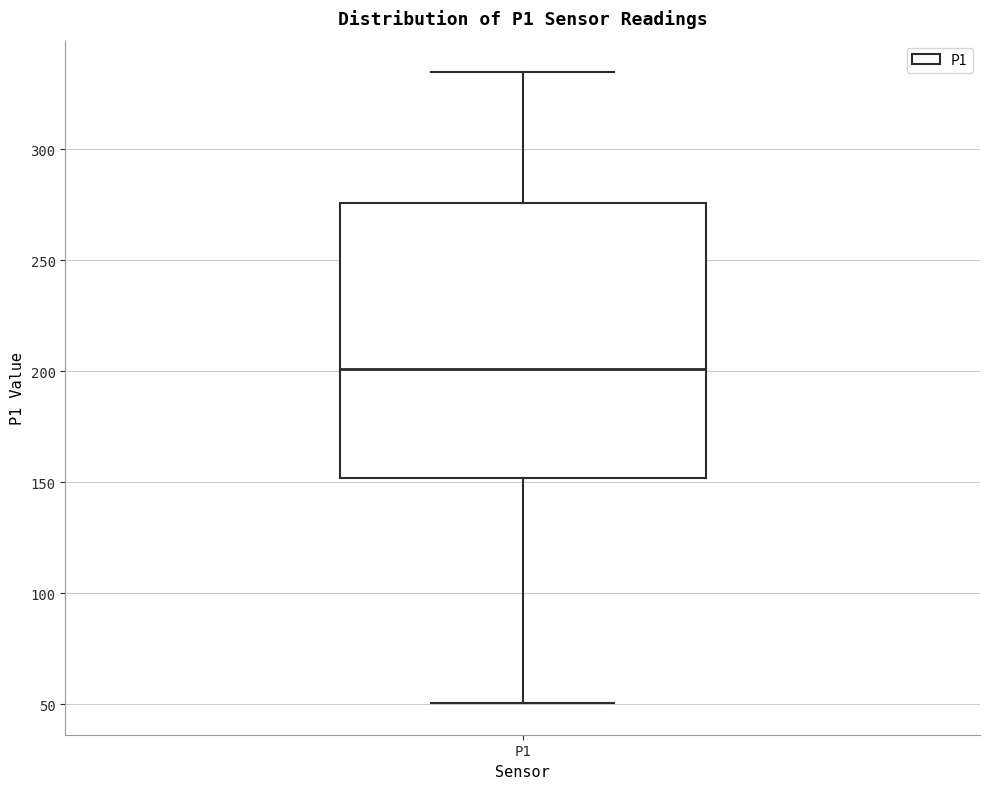

Transcribe this box plot: give where the median line is, the range the box spans, and where the two whiskers end, as read against the y-axis. The values are not printed on the chart, so give them approximately, as read against the axis.

median 200, box 150 to 275, whiskers 50 to 335